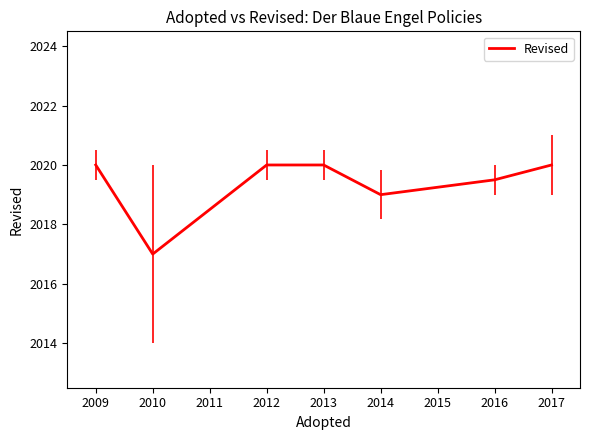

What is the difference between the second highest and second lowest values?

1.0